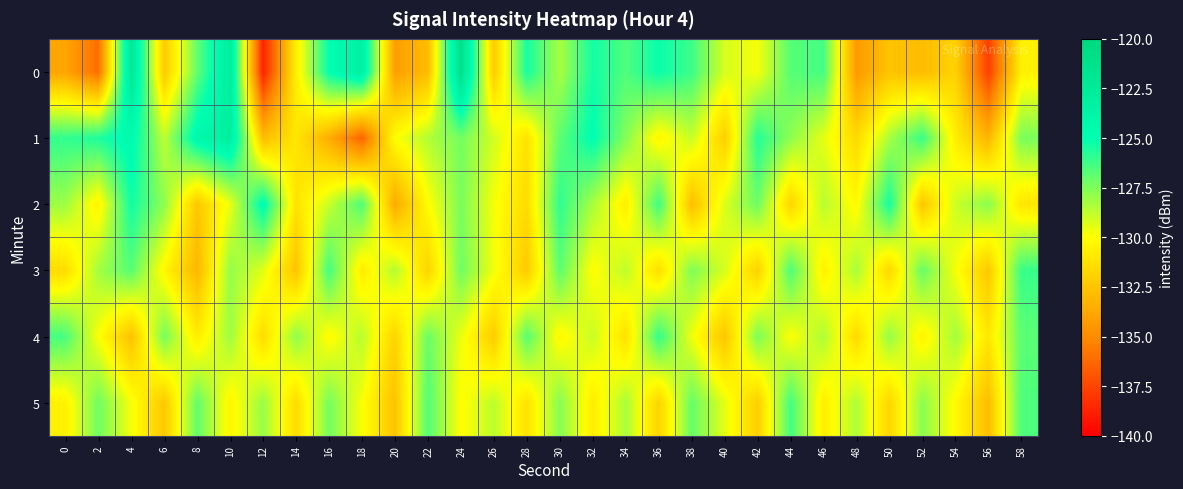

Reading left to right, transcribe all the data shown in this chart.

0: 0=-133.9	2=-136.1	4=-122.3	6=-132.3	8=-126.9	10=-122.9	12=-138.8	14=-130.7	16=-125.0	18=-123.4	20=-134.2	22=-132.9	24=-121.2	26=-132.3	28=-125.4	30=-128.3	32=-125.4	34=-126.6	36=-125.2	38=-126.2	40=-129.2	42=-129.8	44=-126.7	46=-126.3	48=-134.4	50=-132.5	52=-132.9	54=-131.9	56=-137.7	58=-130.6
1: 0=-126.0	2=-125.6	4=-124.5	6=-128.7	8=-124.3	10=-123.1	12=-132.8	14=-131.0	16=-133.6	18=-136.4	20=-130.0	22=-128.5	24=-127.3	26=-129.1	28=-131.2	30=-126.8	32=-124.9	34=-127.6	36=-130.4	38=-128.9	40=-132.1	42=-125.7	44=-127.8	46=-129.5	48=-131.6	50=-128.3	52=-126.1	54=-130.7	56=-133.2	58=-127.4
2: 0=-128.1	2=-130.5	4=-125.3	6=-127.8	8=-132.4	10=-129.6	12=-124.7	14=-131.2	16=-128.9	18=-126.5	20=-133.7	22=-130.1	24=-127.4	26=-129.8	28=-131.5	30=-125.9	32=-128.3	34=-130.7	36=-126.2	38=-132.8	40=-129.3	42=-127.1	44=-131.8	46=-128.6	48=-130.2	50=-125.4	52=-132.5	54=-129.0	56=-127.7	58=-131.1
3: 0=-131.5	2=-128.2	4=-126.7	6=-130.3	8=-133.1	10=-127.9	12=-129.4	14=-132.6	16=-126.3	18=-130.8	20=-128.5	22=-131.9	24=-127.2	26=-129.7	28=-132.3	30=-126.8	32=-130.1	34=-128.7	36=-131.4	38=-127.5	40=-129.2	42=-132.0	44=-126.5	46=-130.6	48=-128.3	50=-131.7	52=-127.0	54=-129.8	56=-132.4	58=-126.1
4: 0=-126.4	2=-129.9	4=-132.7	6=-127.3	8=-130.8	10=-128.1	12=-131.5	14=-127.8	16=-130.2	18=-128.6	20=-131.9	22=-127.1	24=-129.6	26=-132.2	28=-126.7	30=-130.3	32=-128.9	34=-131.3	36=-126.0	38=-129.7	40=-132.5	42=-127.4	44=-130.0	46=-128.4	48=-131.6	50=-127.9	52=-130.5	54=-128.2	56=-131.0	58=-126.8
5: 0=-130.6	2=-127.2	4=-129.8	6=-132.4	8=-126.9	10=-130.4	12=-128.0	14=-131.5	16=-127.3	18=-129.9	20=-132.6	22=-126.6	24=-130.1	26=-128.7	28=-131.2	30=-127.6	32=-130.8	34=-128.3	36=-131.9	38=-127.0	40=-129.5	42=-132.1	44=-126.3	46=-130.7	48=-128.4	50=-131.8	52=-127.7	54=-130.2	56=-132.8	58=-126.5